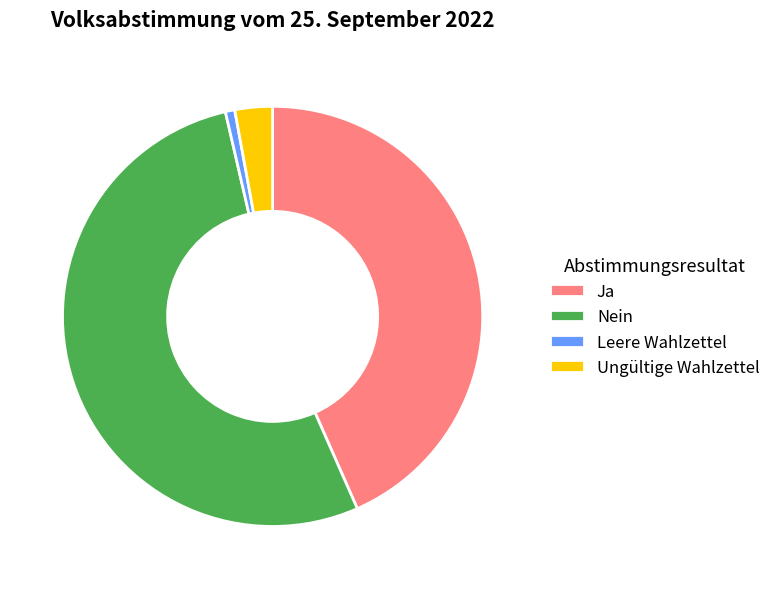

How many slices are in this pie chart?

4